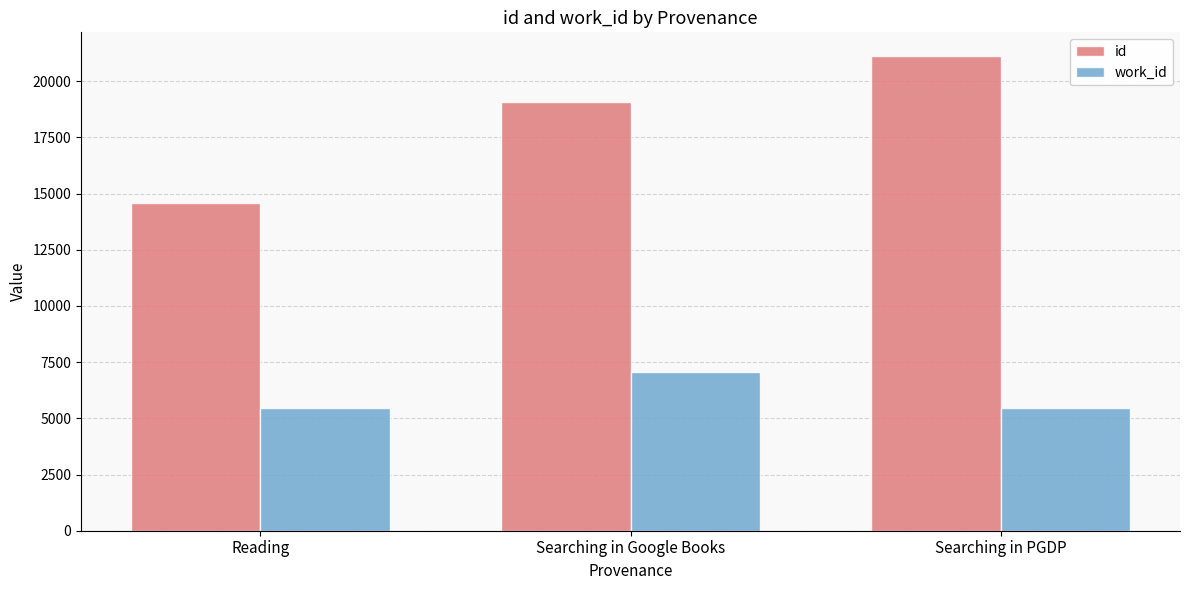

Rank the series by their maximum value, from highest to lowest.

id, work_id